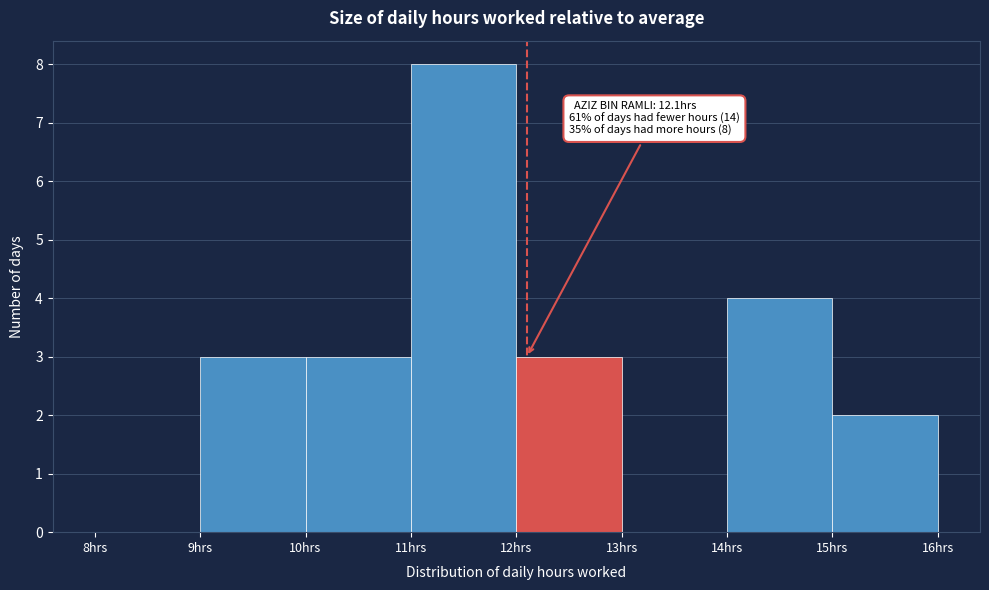

Which range on the x-axis has the tallest bar?

11 to 12